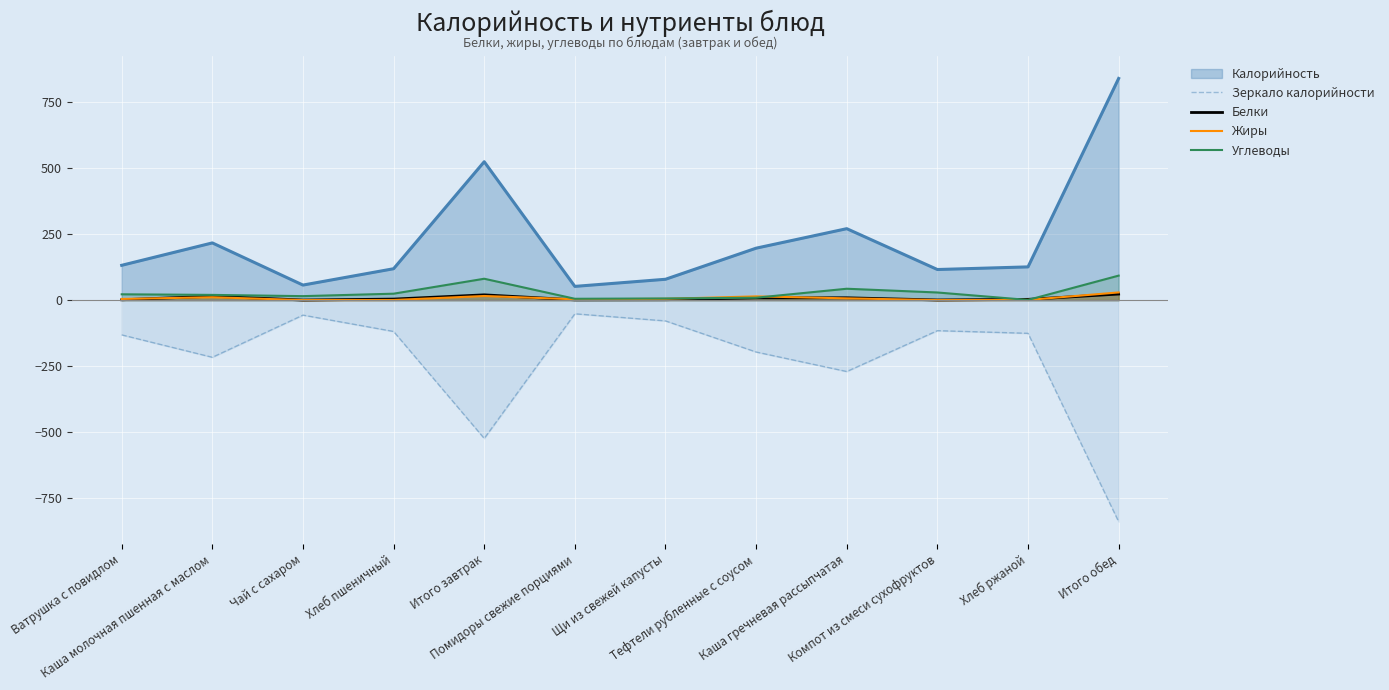

Is the value of Жиры at Компот из смеси сухофруктов greater than the value of Белки at Хлеб пшеничный?

No